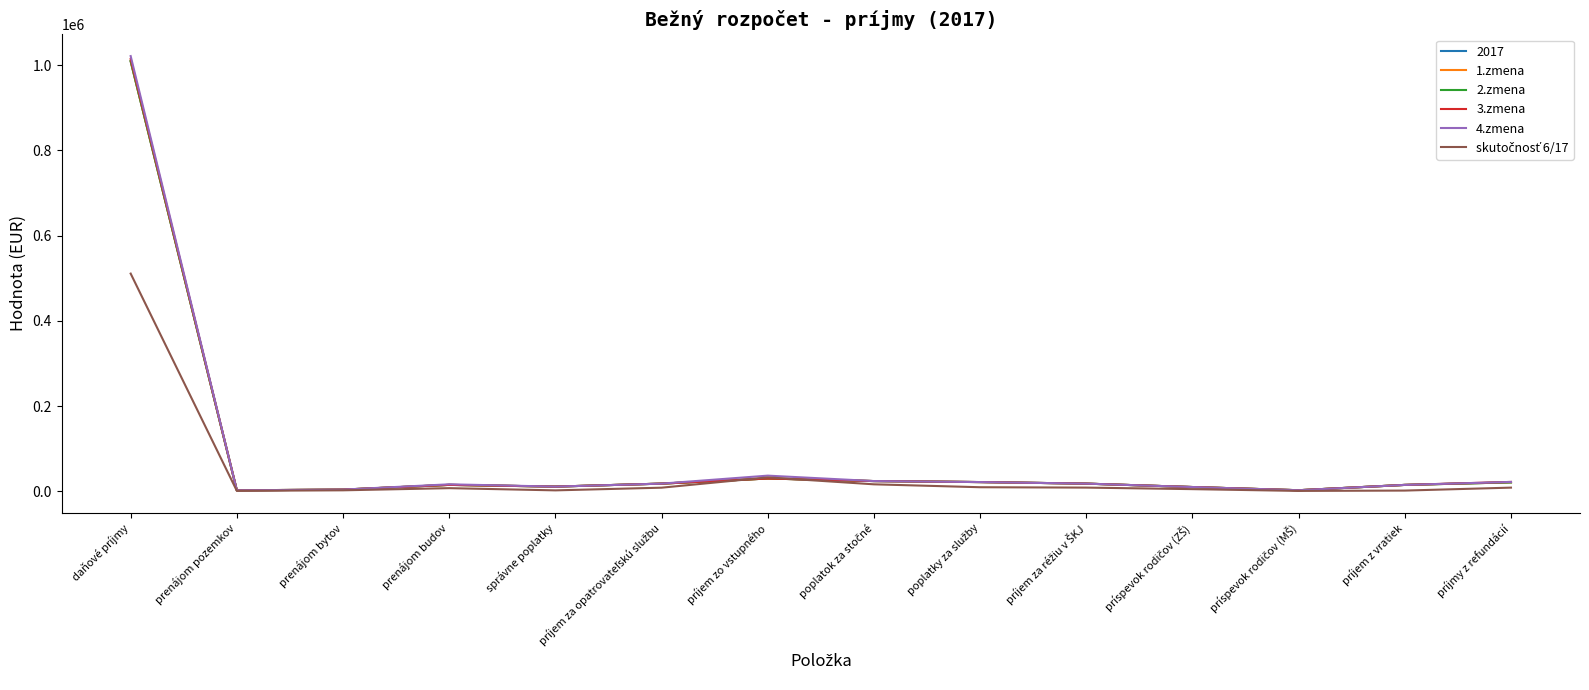

Does the chart display data point markers on the line(s)?

No